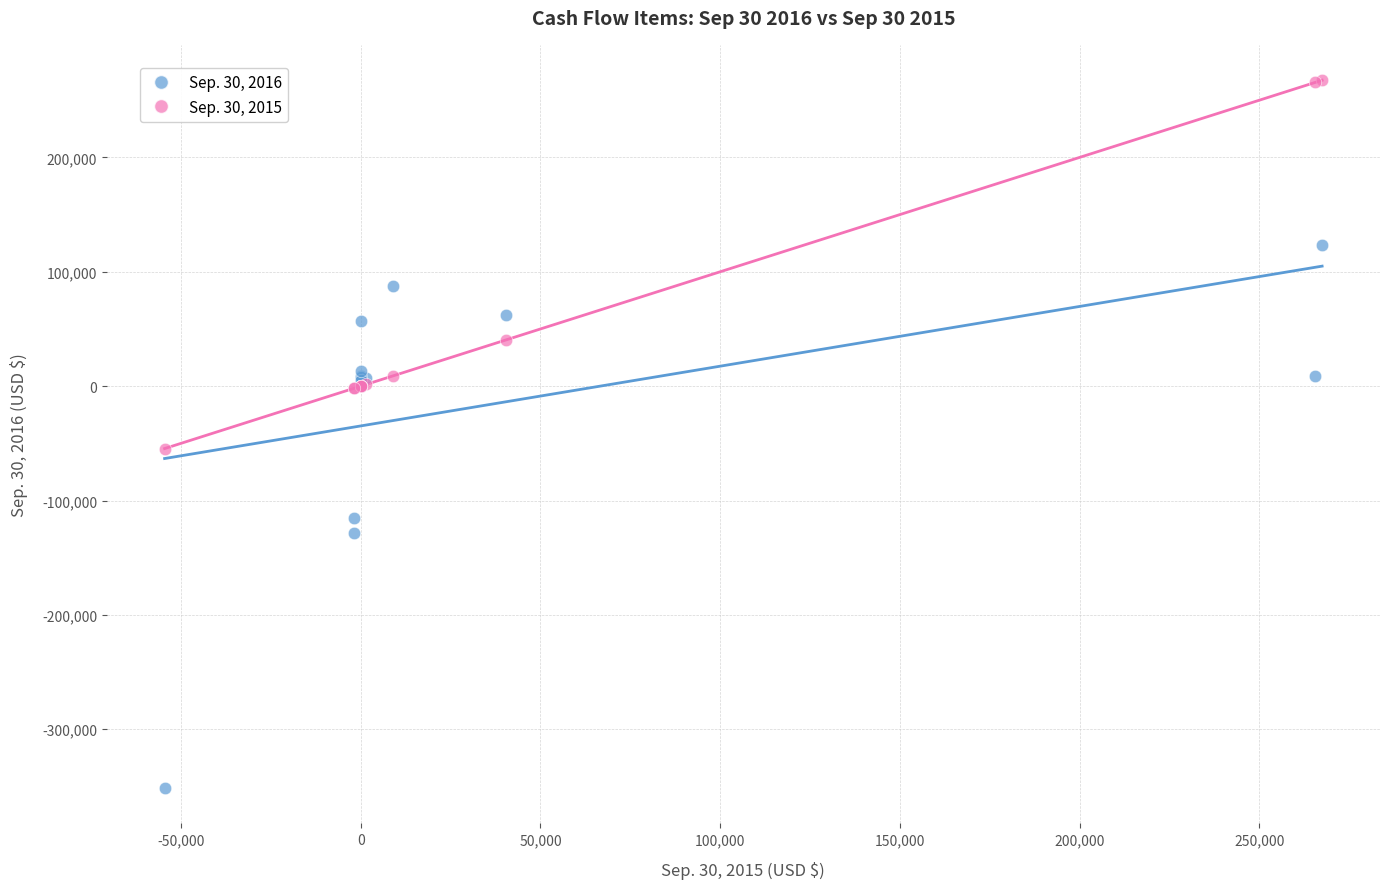

What are all the series names shown in the legend?

Sep. 30, 2016, Sep. 30, 2015